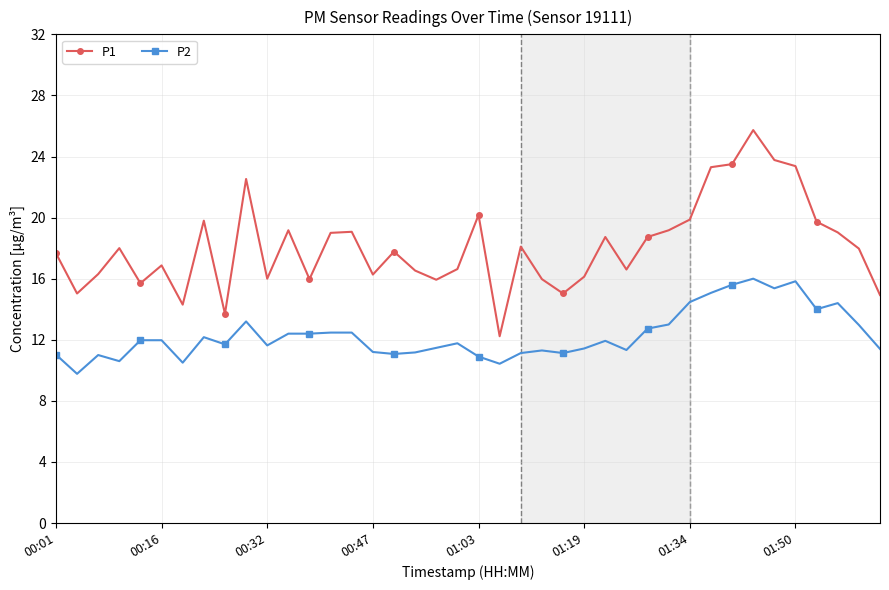

What is the smallest value displayed?

9.8